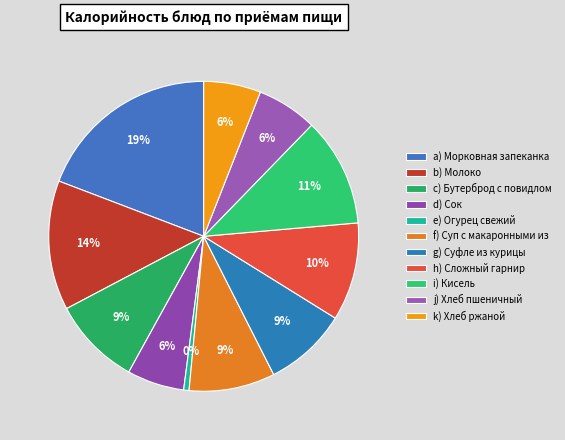

Which category has the biggest portion of the pie?

Морковная запеканка